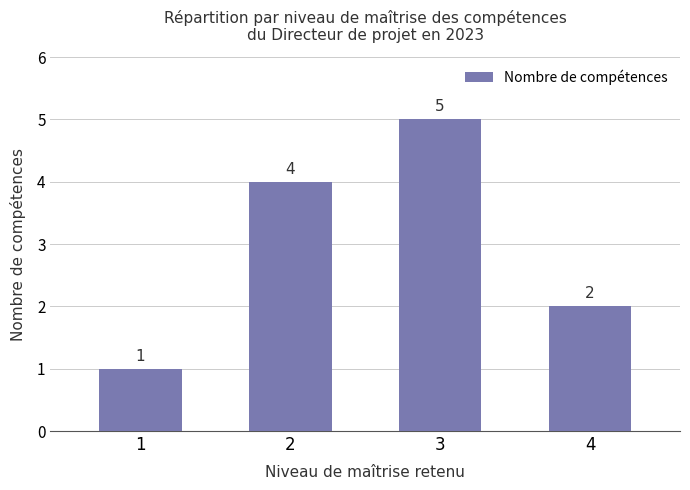

What is the value of the 3rd bar from the left?

5